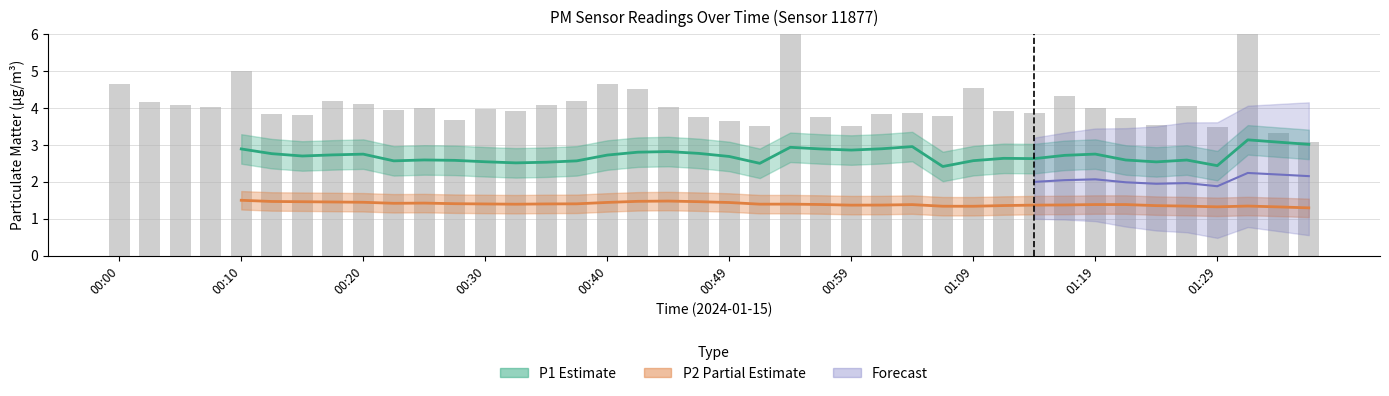

What is the ratio of the value at 00:54 to the value at 01:36?

2.2